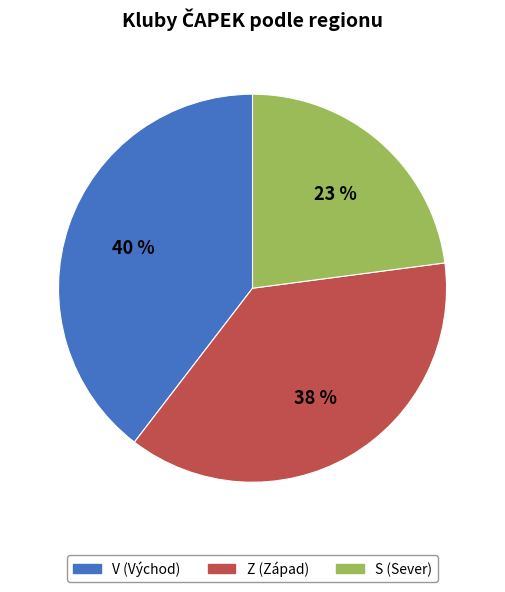

What is the largest slice in the pie chart?

V